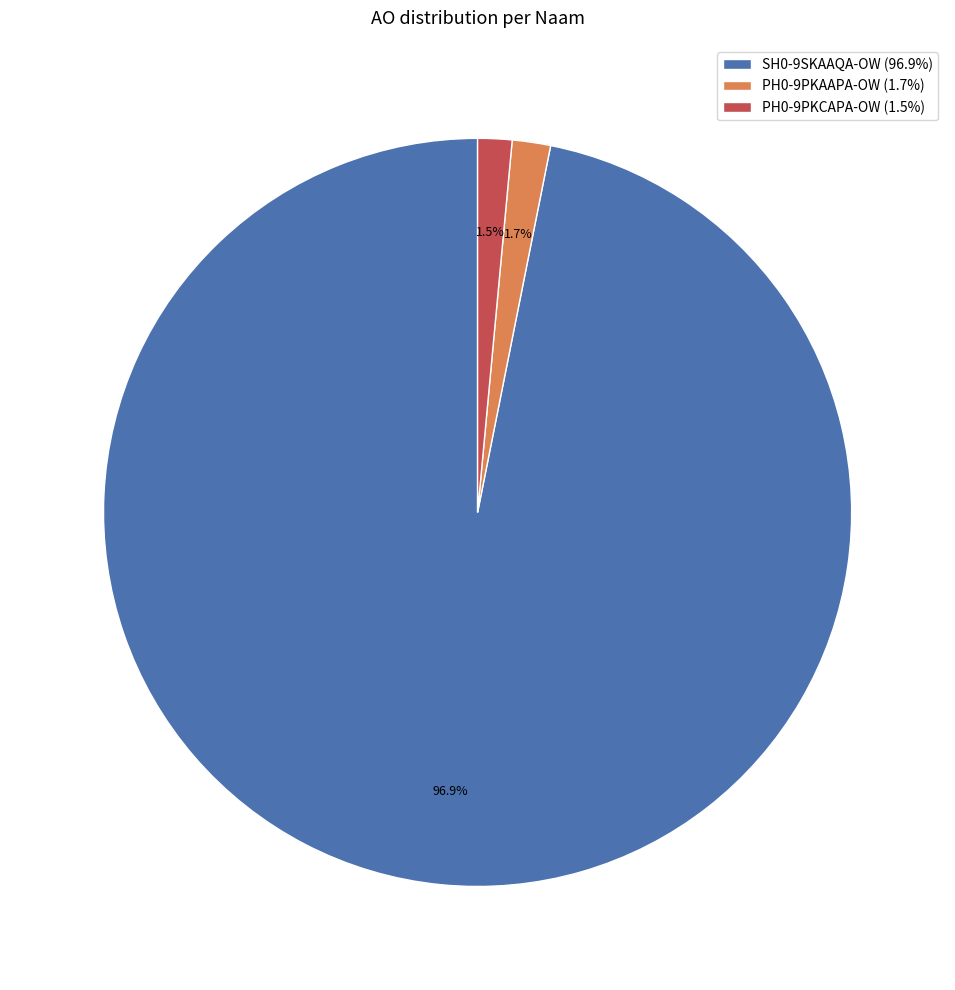

Does SH0-9SKAAQA-OW (96.9%) account for over 50% of the chart?

Yes